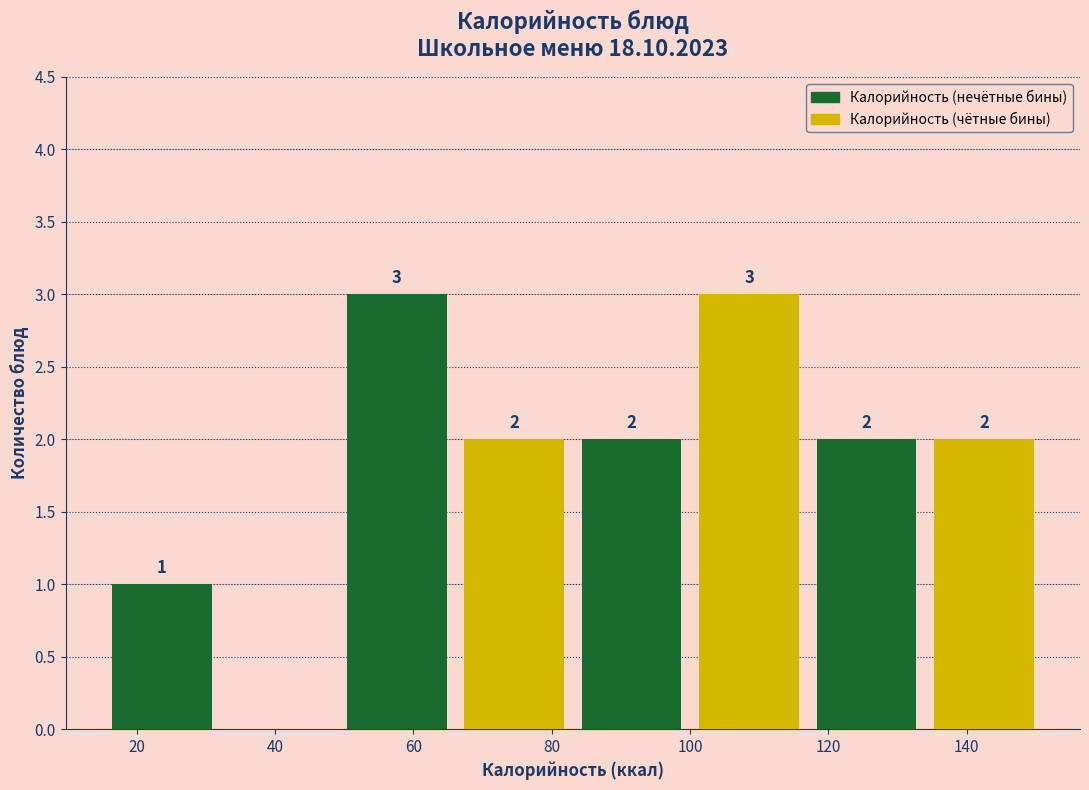

How many Калорийность (чётные бины) values are between 2 and 3?

3